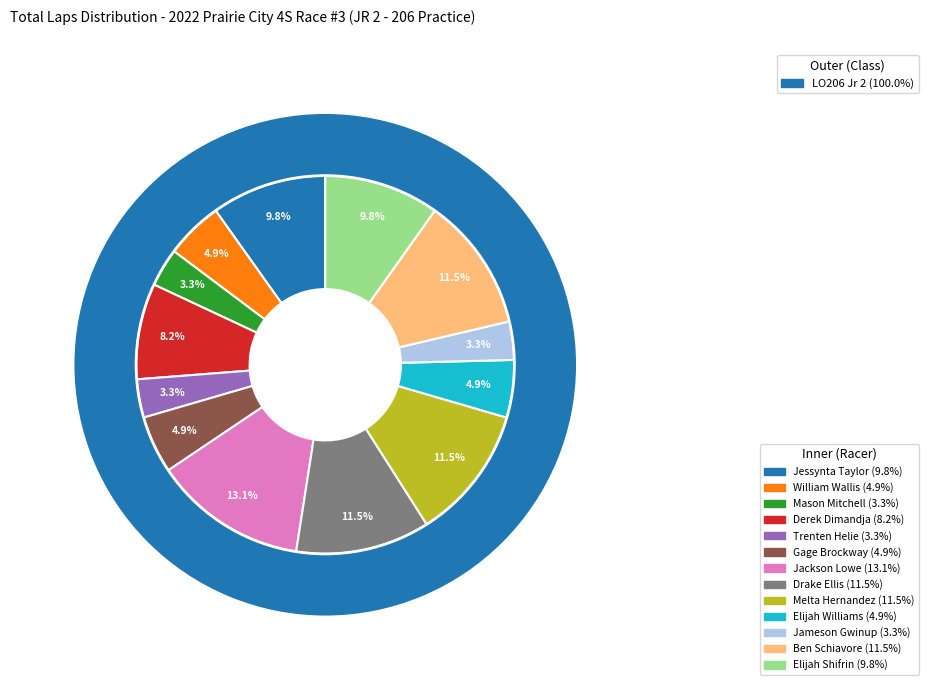

To the nearest percent, what is the difference between the largest and smallest slice percentages?

10%